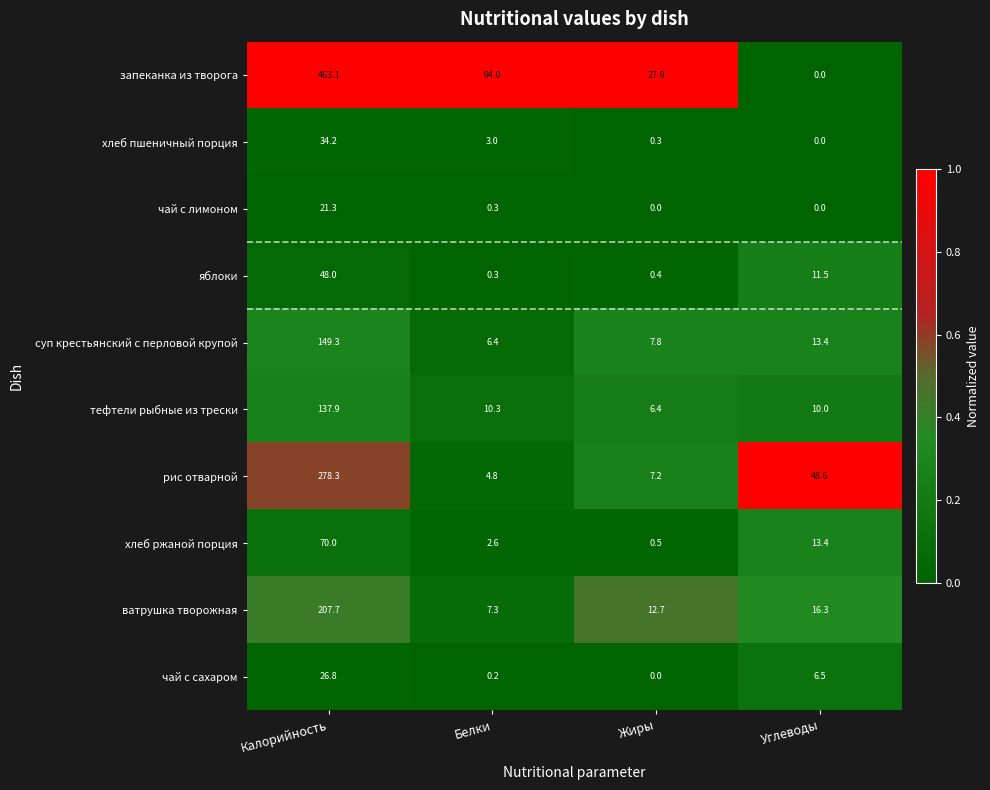

List the labels in order of хлеб пшеничный порция value, smallest first.

Углеводы, Жиры, Белки, Калорийность